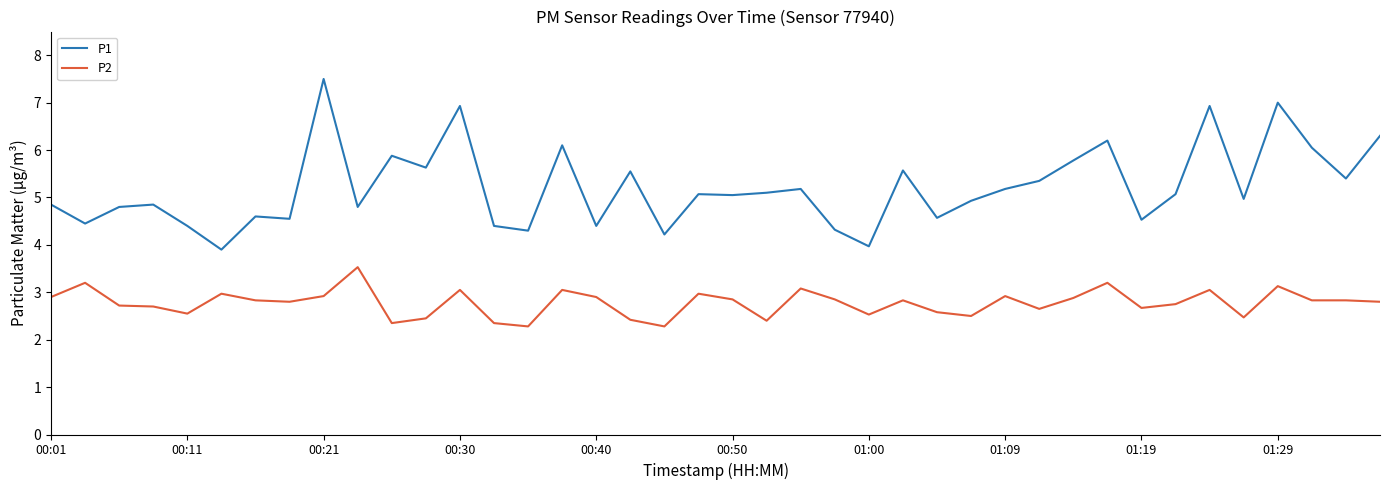

True or false: P2 and P1 cross at least once.

False